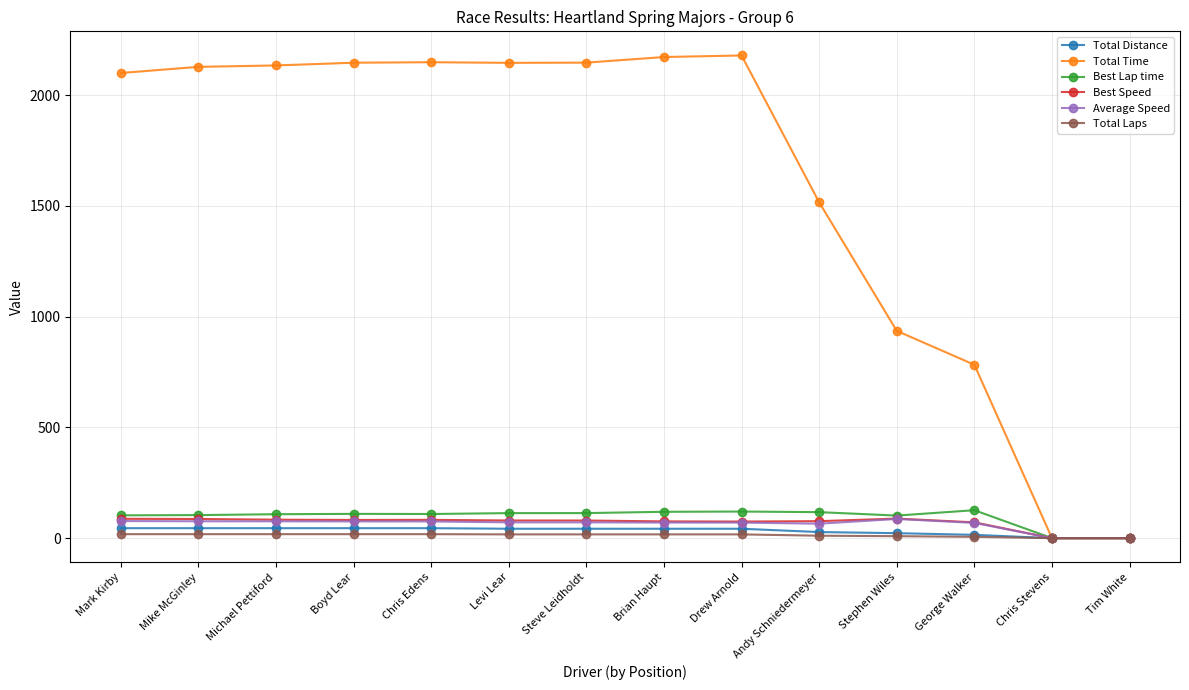

True or false: Best Speed has more than 0 points higher than both neighbors.

True